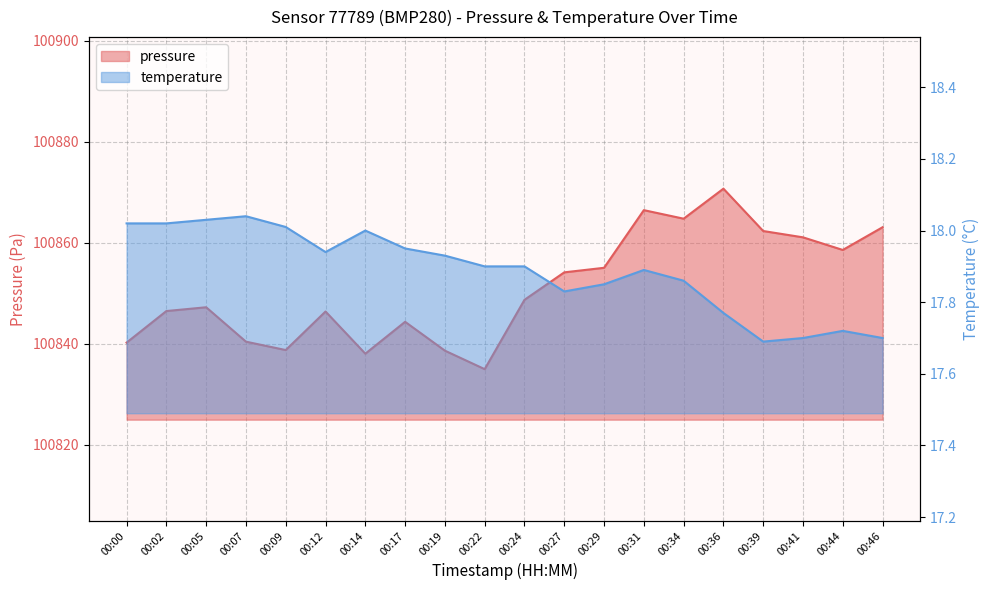

True or false: pressure has more than 1 interior local peaks.

True